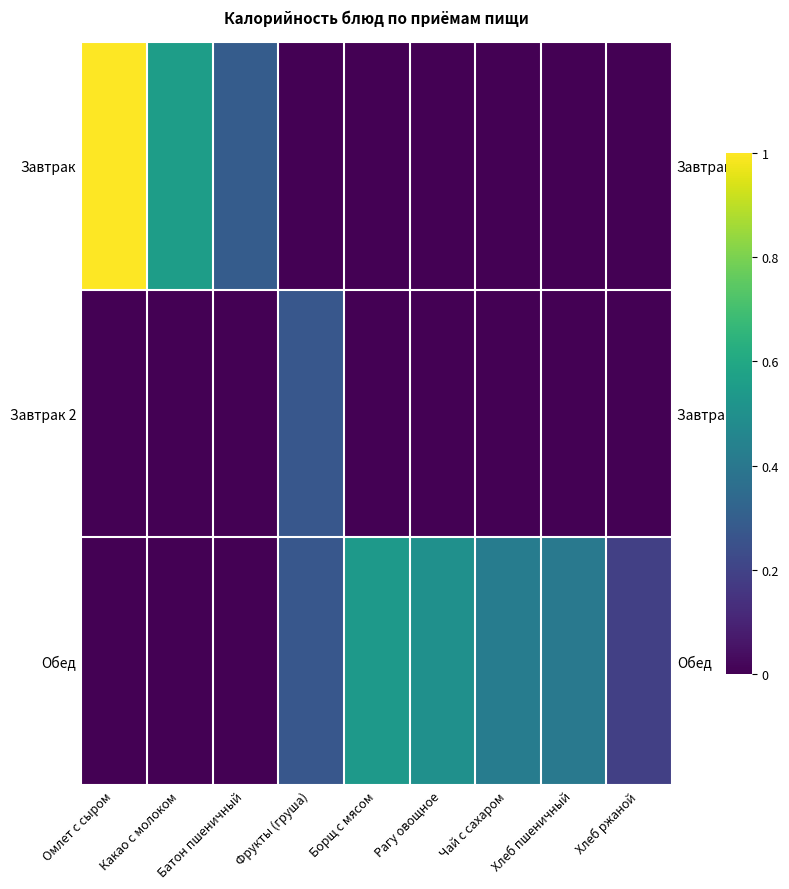

Which has a higher value, Рагу овощное or Омлет с сыром?

Омлет с сыром